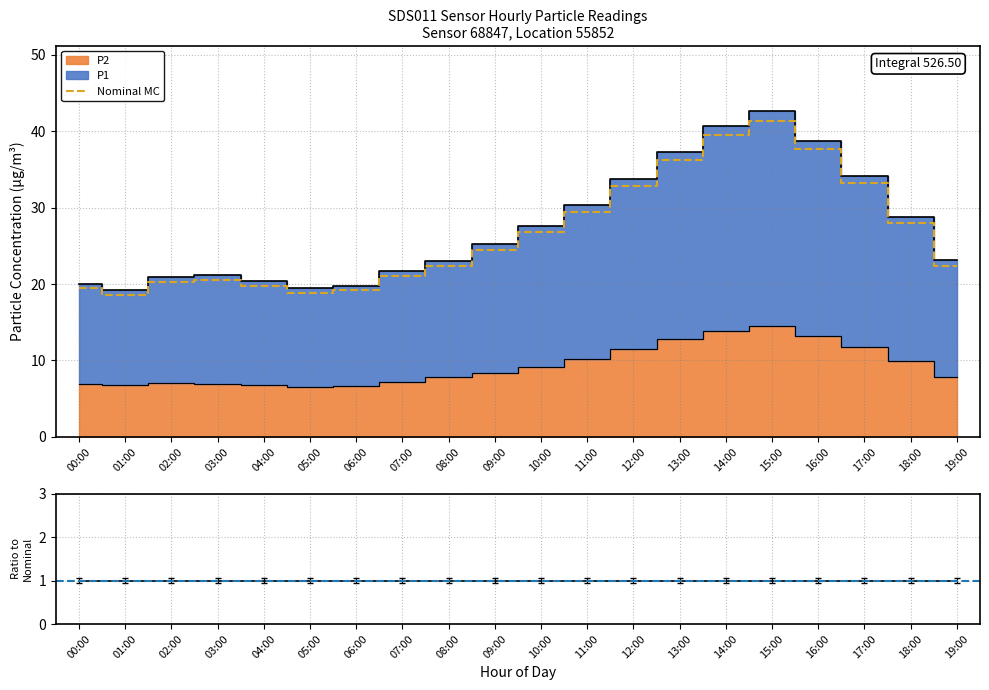

At which label is Ratio closest to 1?

00:00